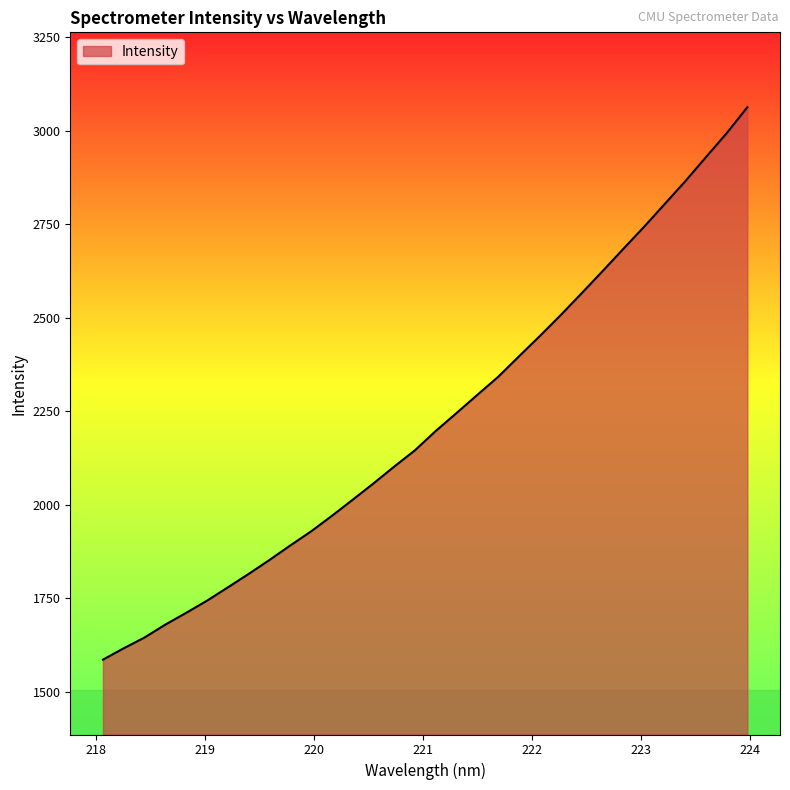

Reading left to right, extract all data points from this chart.

218.0596=1586.3	218.2508=1616.8	218.442=1645.5	218.6332=1680.0	218.8244=1711.4	219.0156=1743.9	219.2067=1779.4	219.3979=1815.4	219.589=1852.5	219.7801=1891.3	219.9712=1928.9	220.1623=1970.4	220.3533=2013.4	220.5444=2057.0	220.7354=2102.2	220.9264=2145.8	221.1174=2197.4	221.3083=2245.3	221.4993=2293.8	221.6902=2341.9	221.8812=2396.6	222.0721=2450.6	222.263=2506.3	222.4538=2564.1	222.6447=2622.8	222.8355=2682.4	223.0264=2741.3	223.2172=2802.6	223.408=2864.0	223.5987=2928.7	223.7895=2992.8	223.9802=3062.5